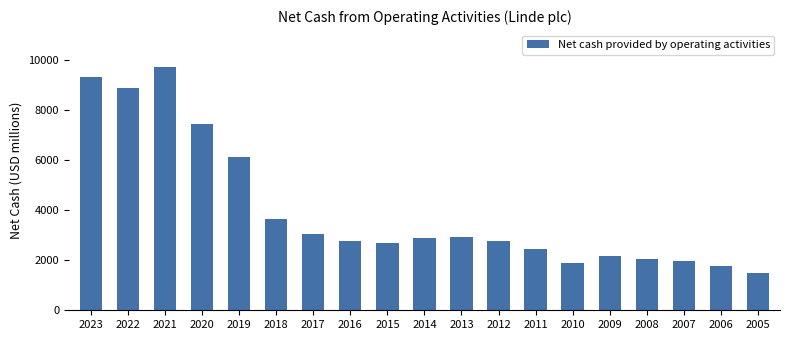

What is the average value?

3994